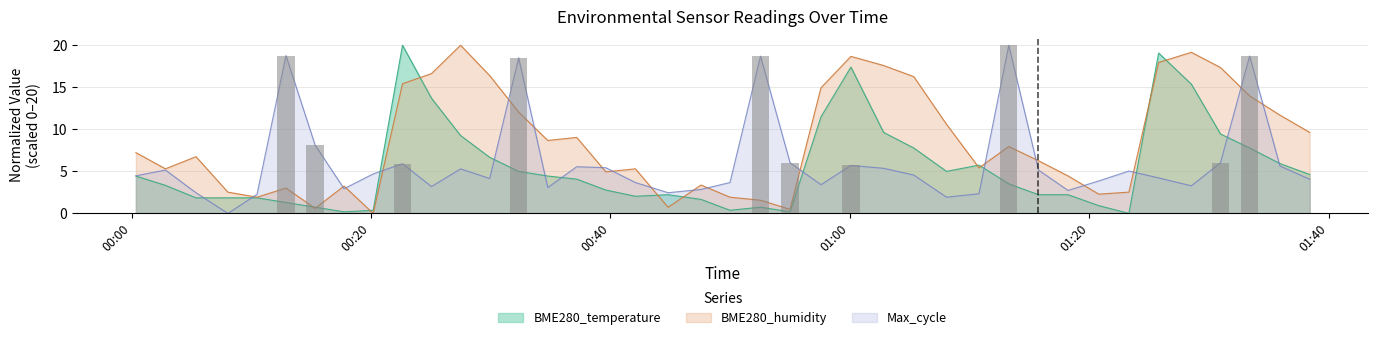

Which has a higher value, 2022/08/04 01:30:57 or 2022/08/04 00:27:29?

2022/08/04 01:30:57